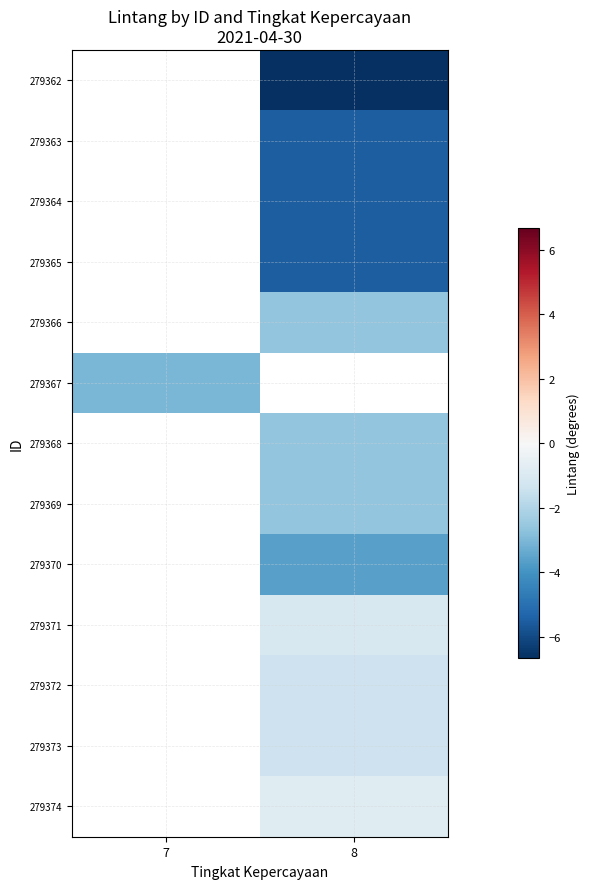

How many values in 279373 are below zero?

1